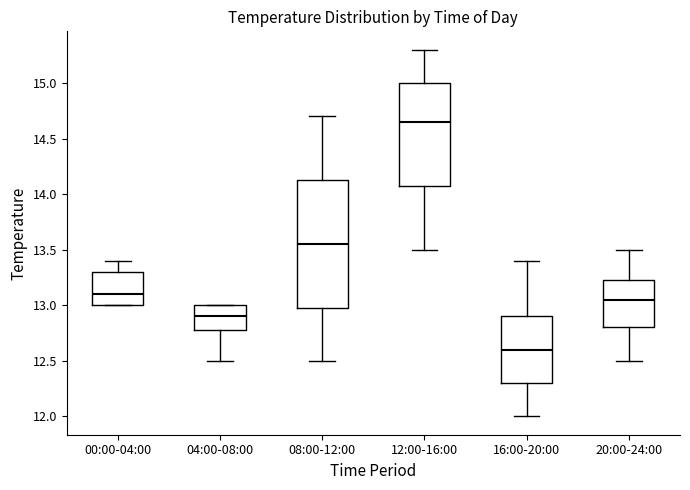

Which box is the tallest, from its lower edge to its upper edge?

08:00-12:00